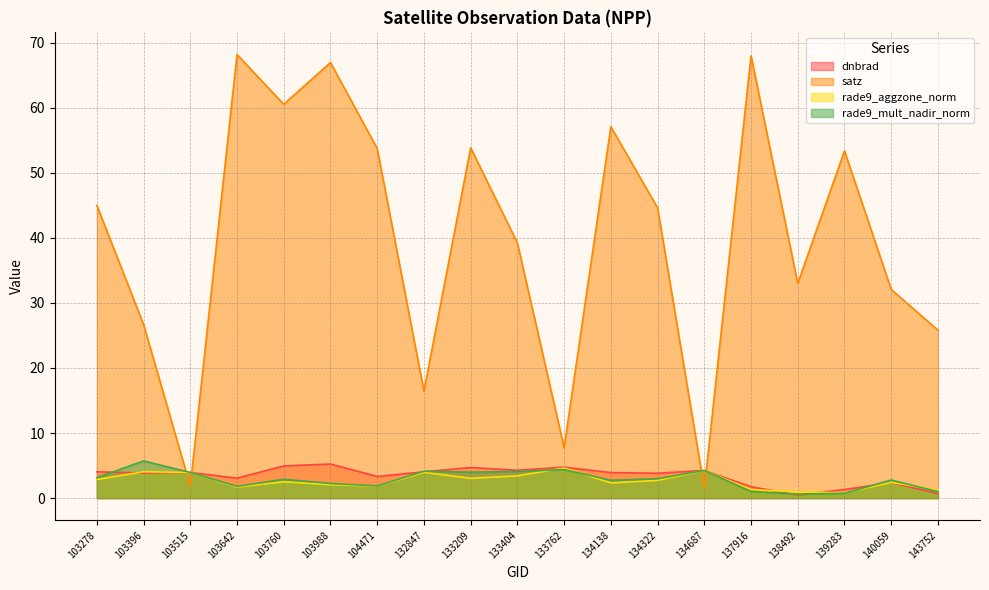

At how many categories does at least one series exceed 44?

10